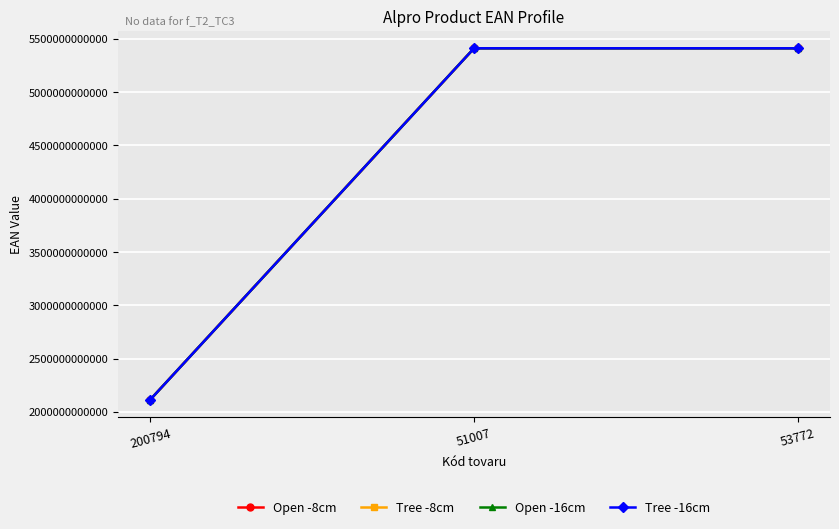

Between 51007 and 53772, which is larger?

53772